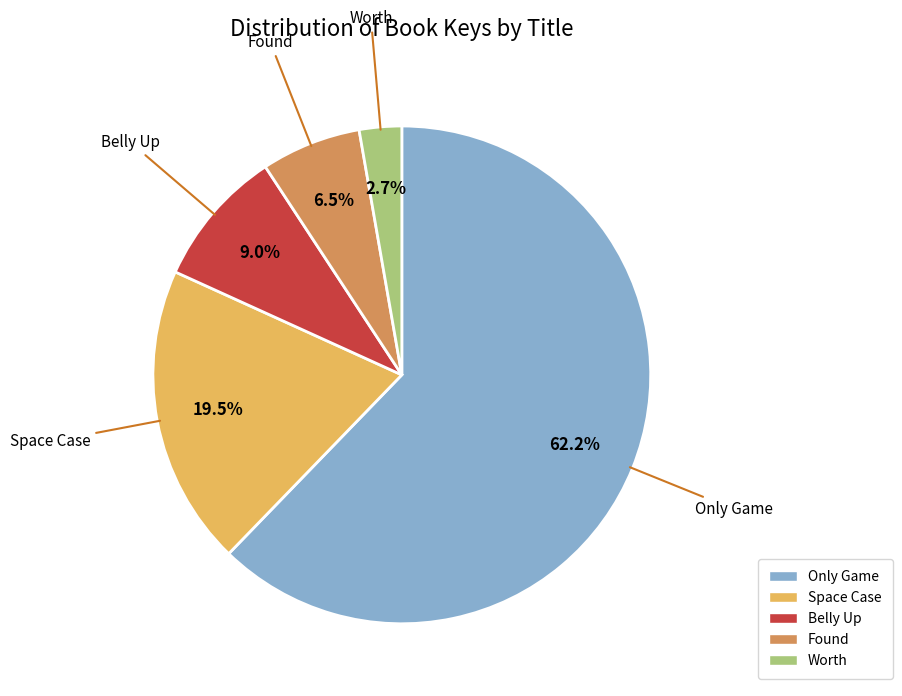

Count the number of slices in the pie.

5